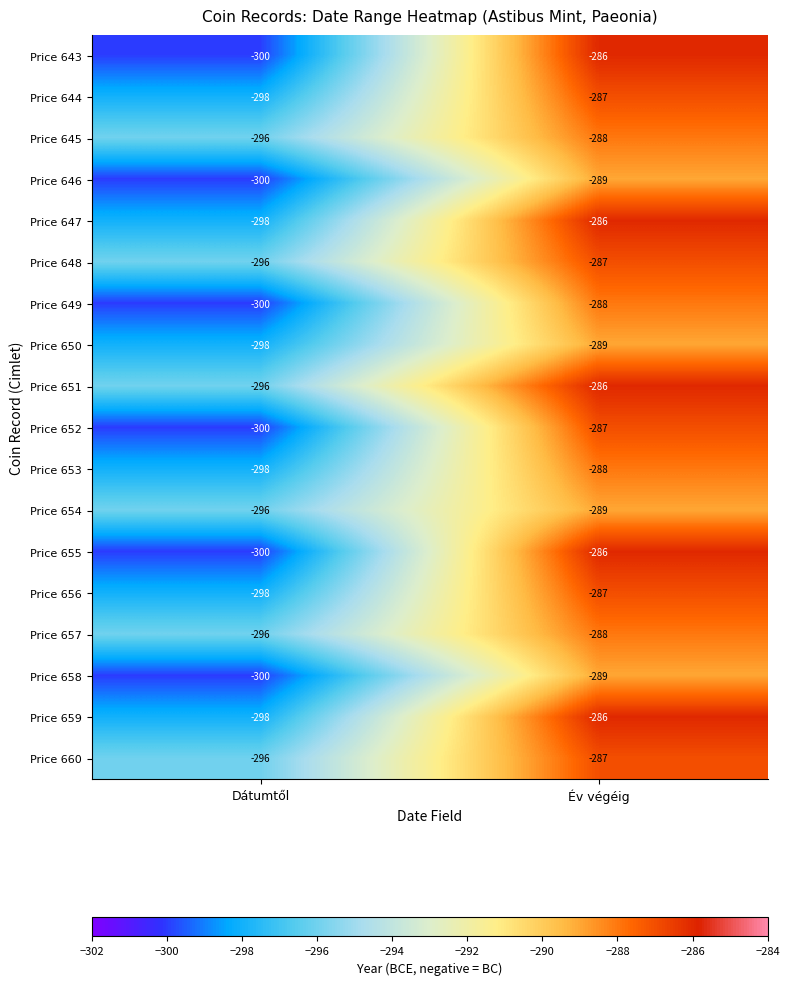

Which category has the highest value across all series?

Év végéig